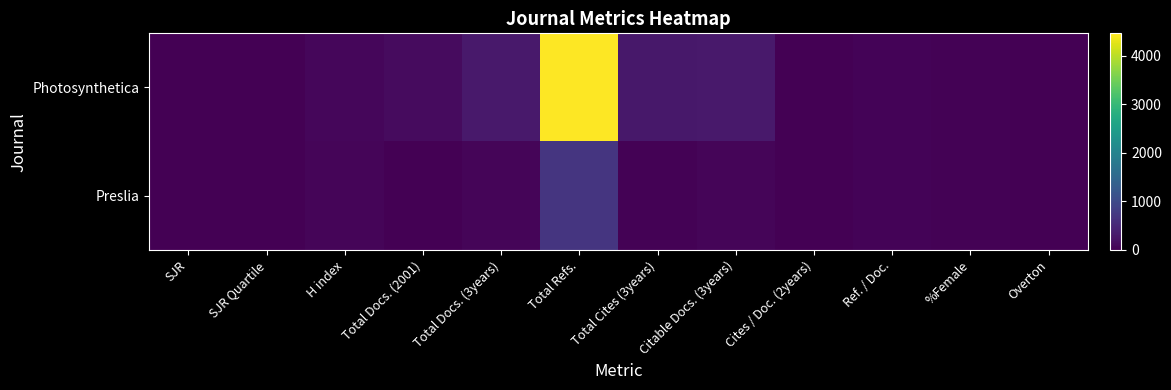

Rank the series by their average value, from highest to lowest.

Photosynthetica, Preslia